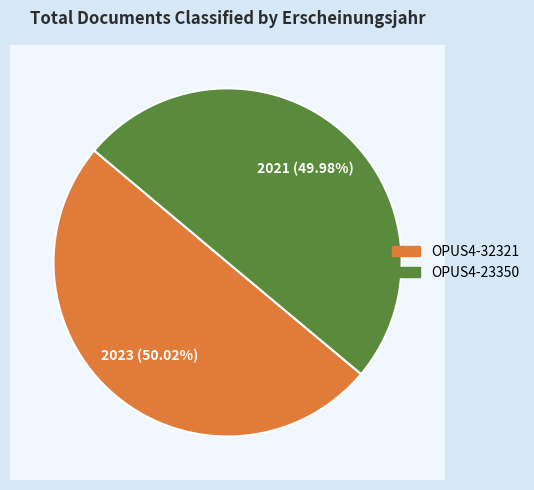

How many segments does this pie chart have?

2